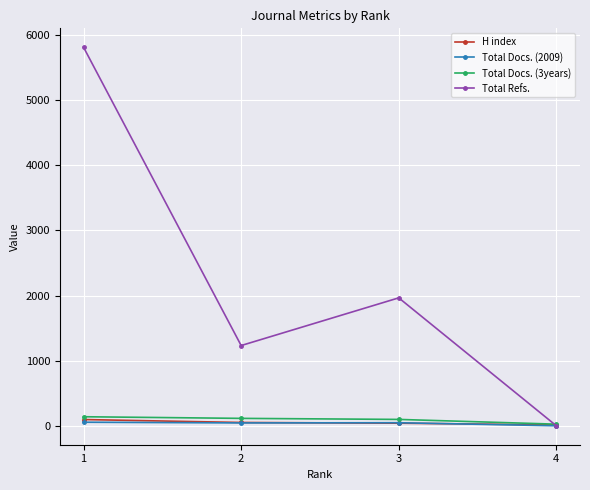

True or false: H index has more than 2 points higher than both neighbors.

False